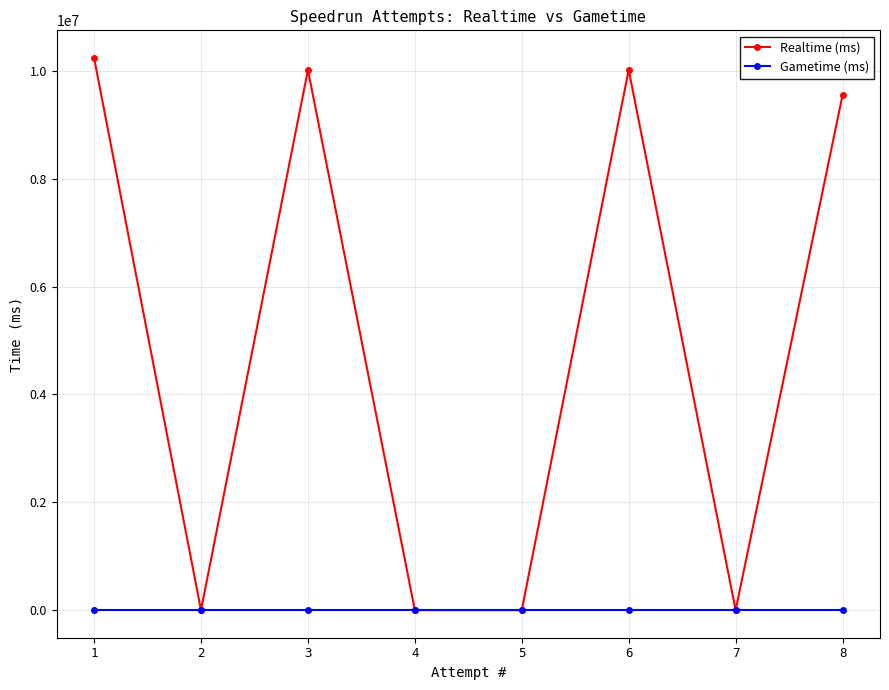

Reading left to right, extract all data points from this chart.

Realtime (ms): 8=9553398	7=0	6=10020373	5=0	4=0	3=10019544	2=0	1=10242129
Gametime (ms): 8=0	7=0	6=0	5=0	4=0	3=0	2=0	1=0